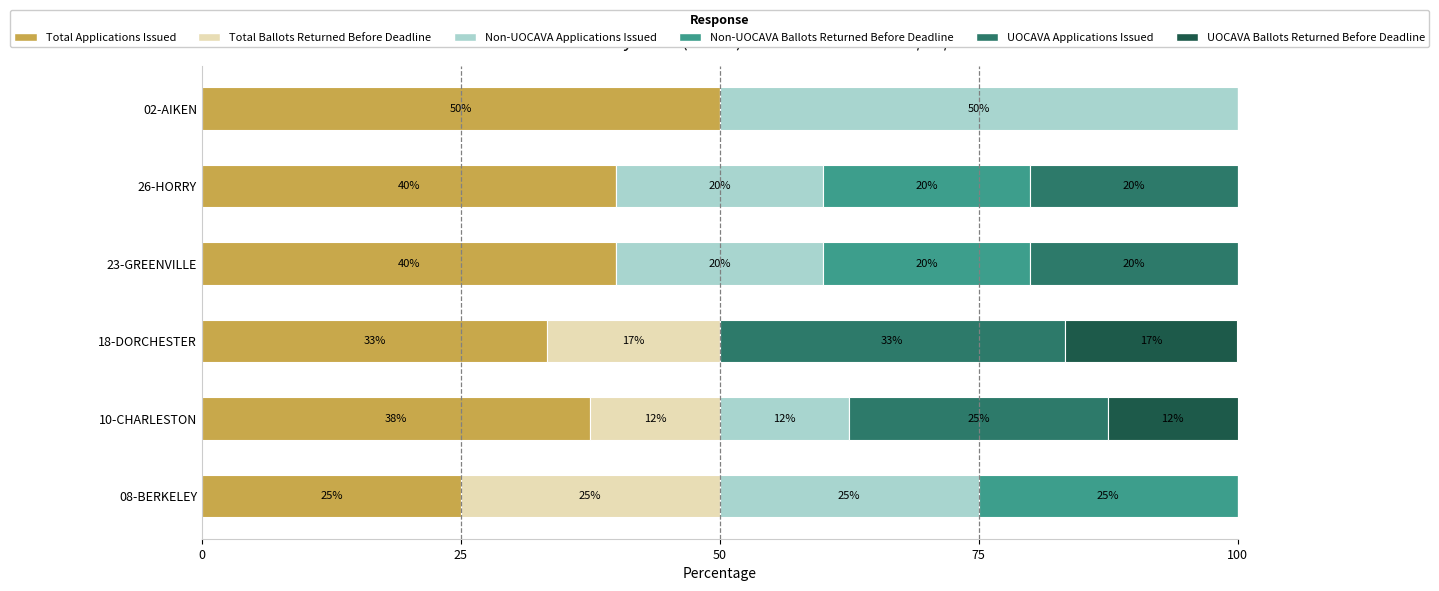

True or false: Total Applications Issued has a value of 61.1 at 26-HORRY.

False